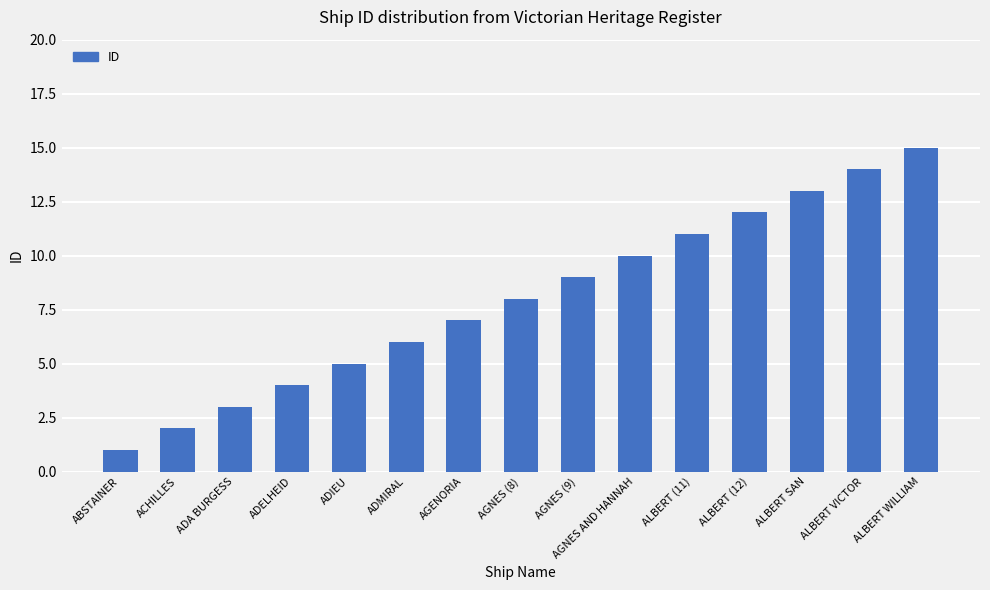

What is the label of the 2nd bar from the left?

ACHILLES